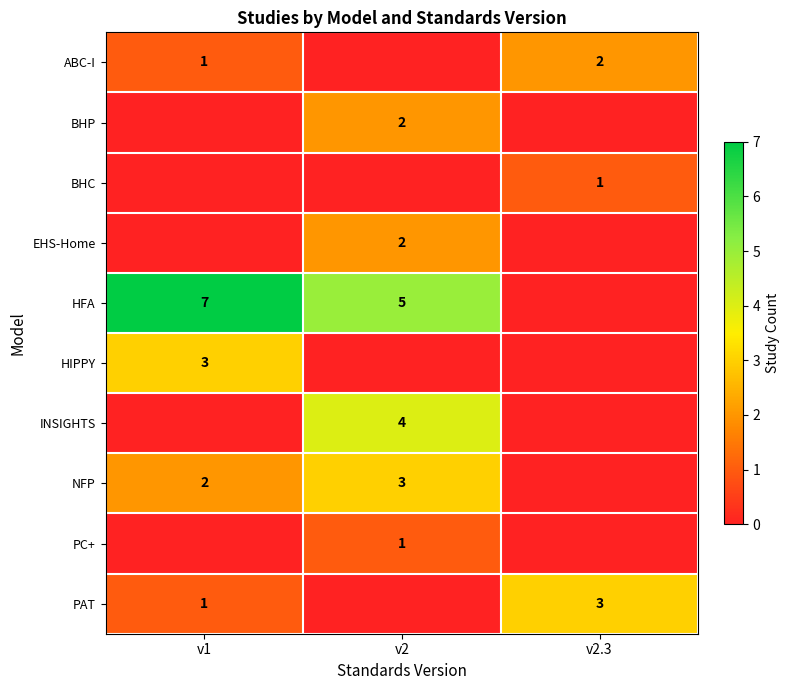

The value of NFP at v2 is 4. True or false?

False